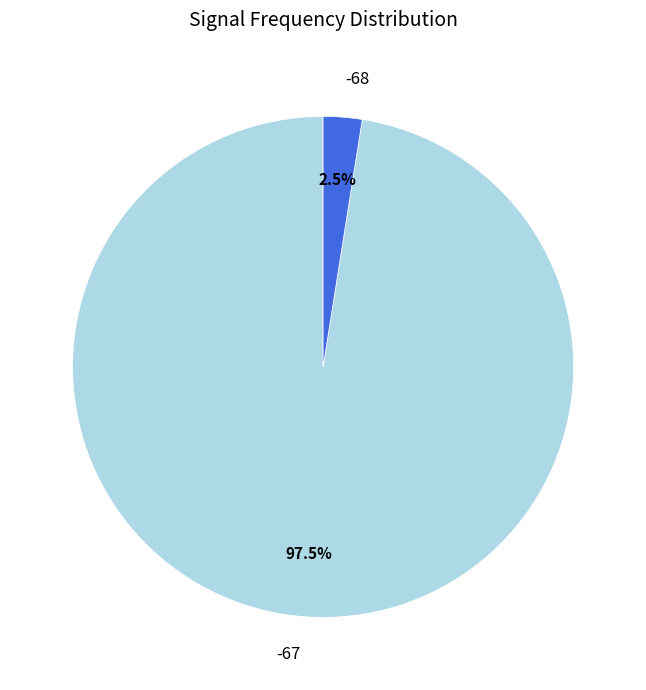

Between -67 and -68, which is larger?

-67